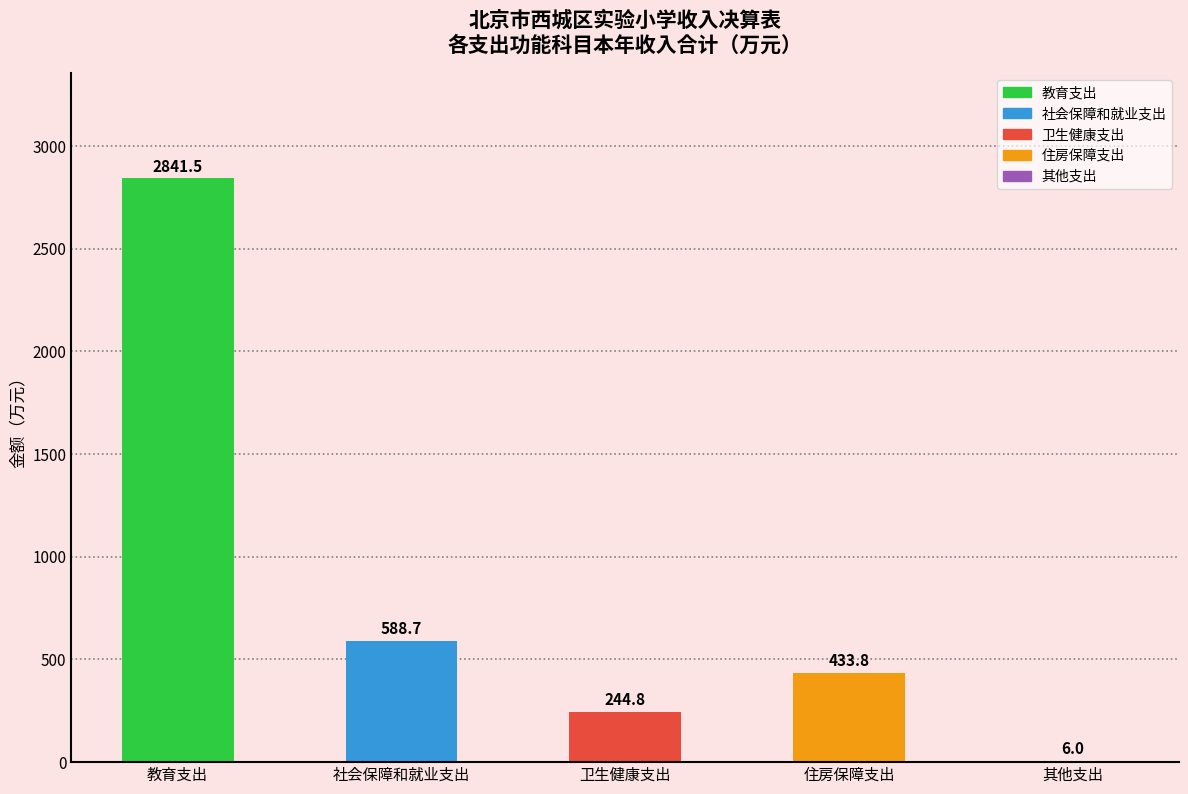

Is it true that the value at 社会保障和就业支出 is 588.7?

True